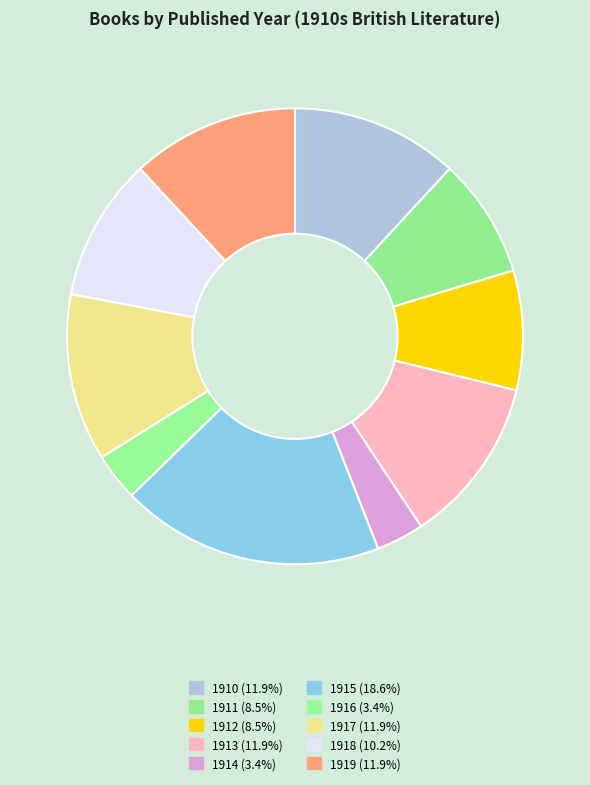

Is there a majority slice in this chart?

No